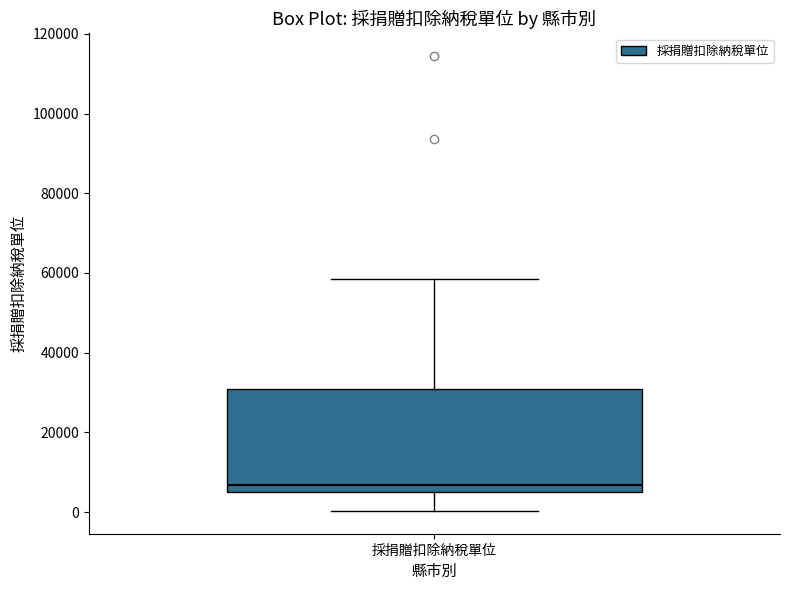

Read this box plot against the y-axis: the position of the median line, the range covered by the box, and the ends of both whiskers. The values are not printed on the chart, so give them approximately, as read against the axis.

median 6000, box 4000 to 30000, whiskers 0 to 58000